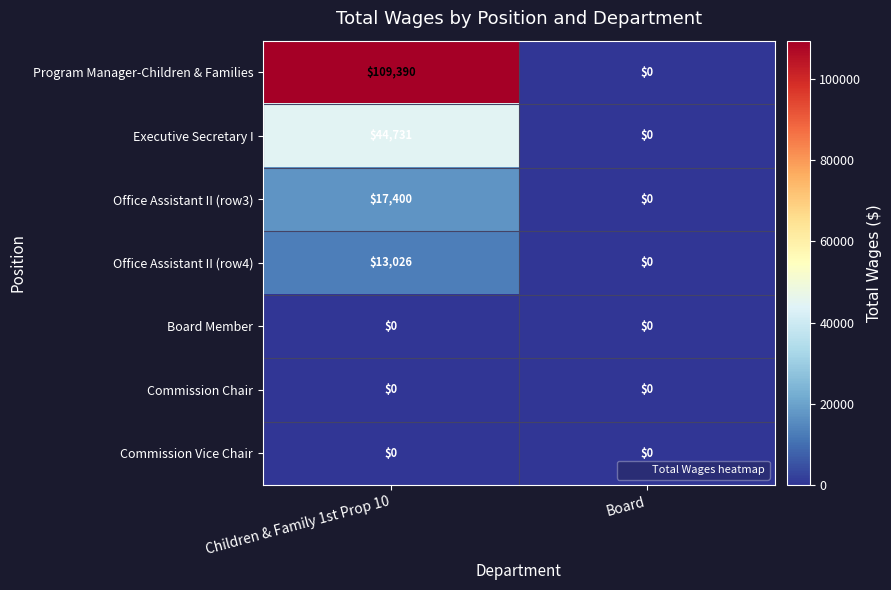

The Commission Chair series shows 0 at Children & Family 1st Prop 10. True or false?

True